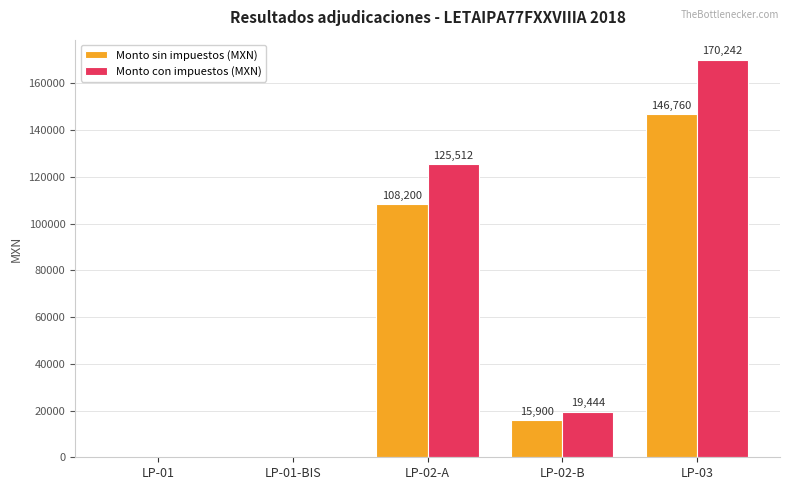

What is the sum of all Monto sin impuestos (MXN) values?

270860